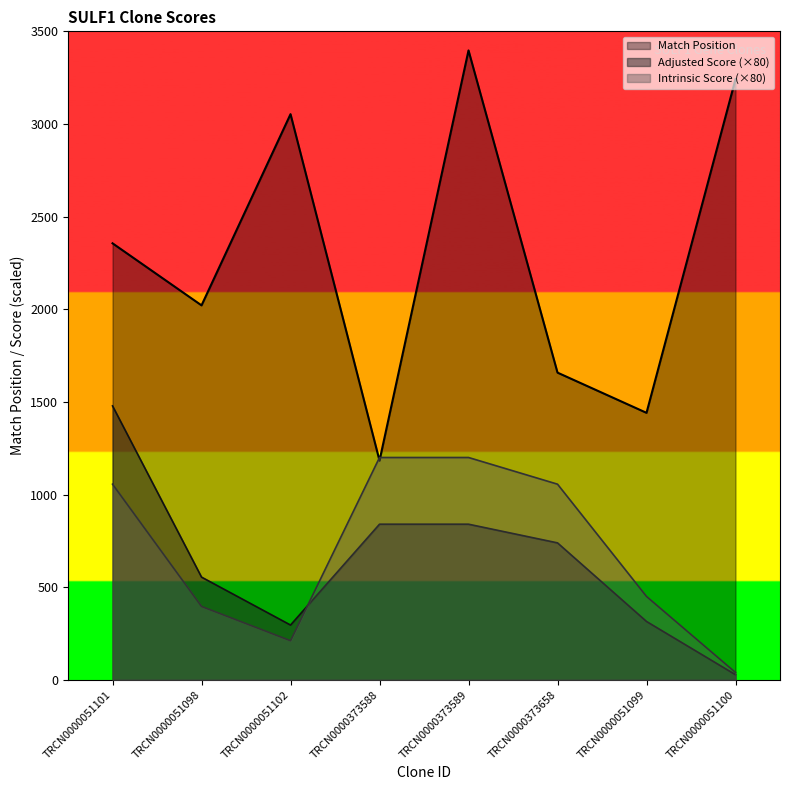

What value does the Match Position series have at TRCN0000373588?

1183.0